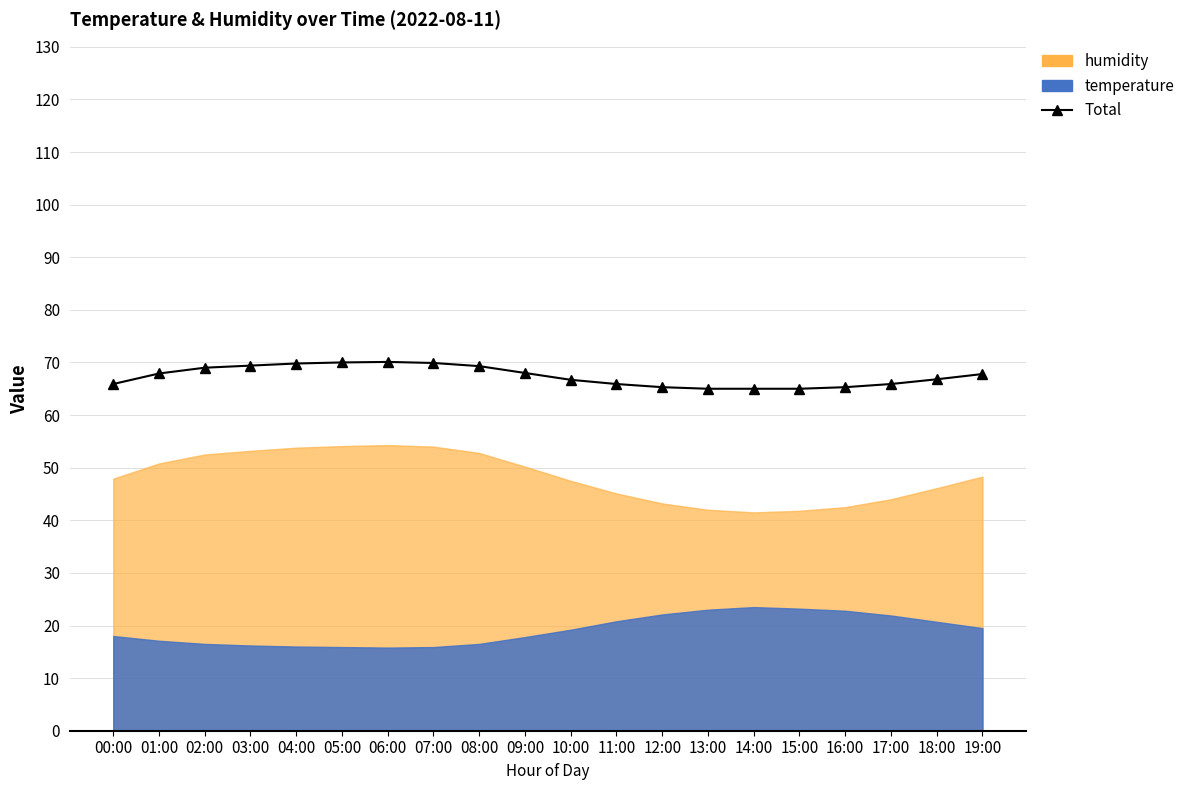

What position from the right is 08:00?

12